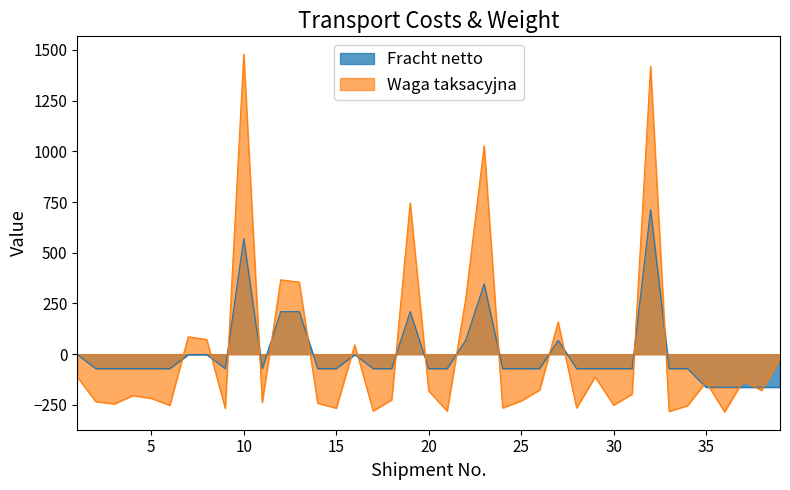

True or false: Fracht netto and Waga taksacyjna cross at least once.

True